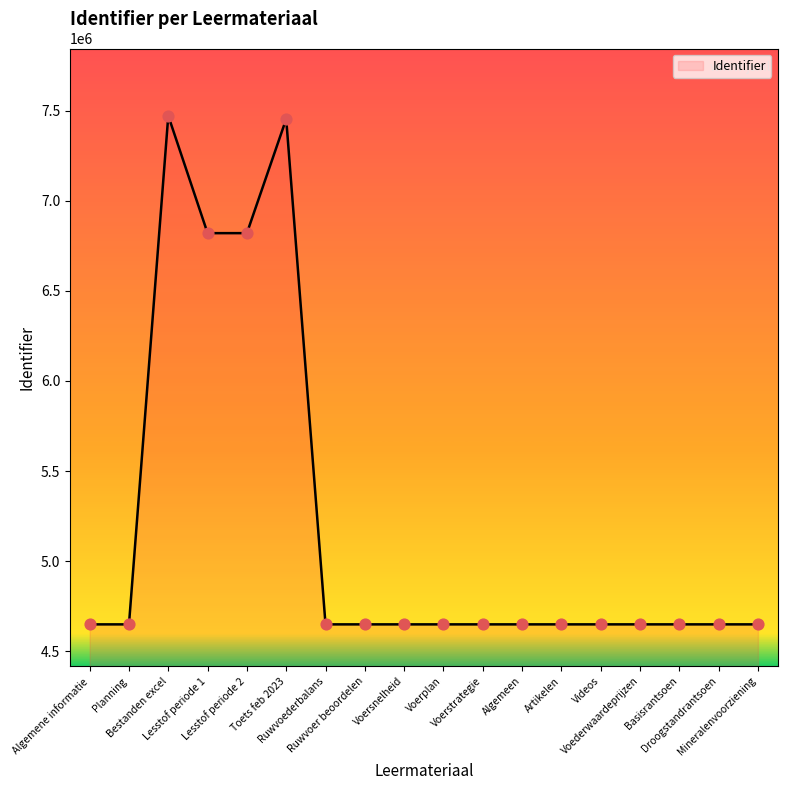

Approximately how many times larger is the value at Toets feb 2023 compared to Lesstof periode 1?

1.1